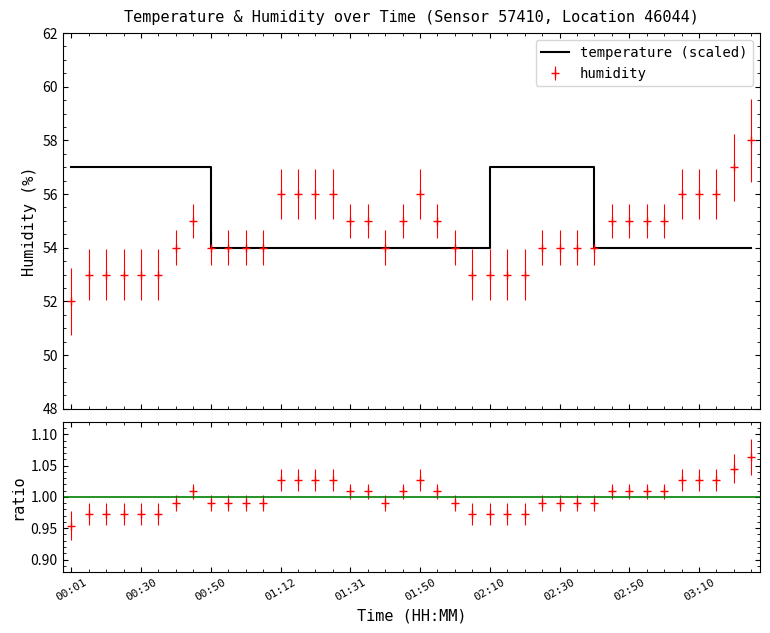

What is the label of the 30th point from the left?

29